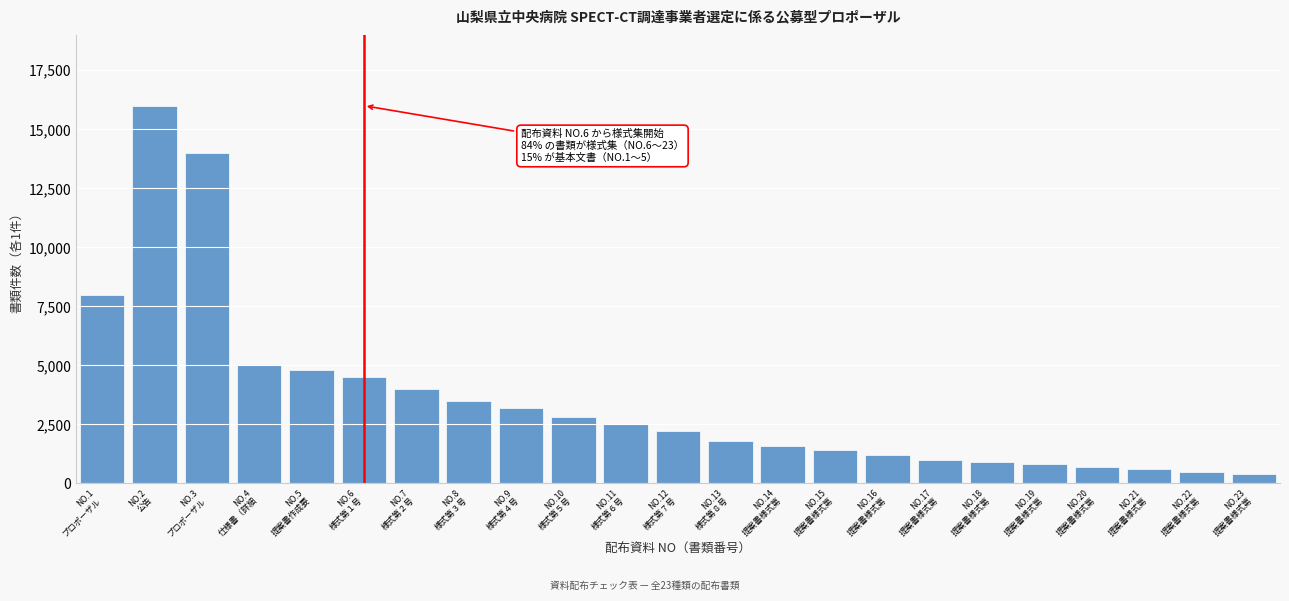

Reading left to right, extract all data points from this chart.

8000	16000	14000	5000	4800	4500	4000	3500	3200	2800	2500	2200	1800	1600	1400	1200	1000	900	800	700	600	500	400